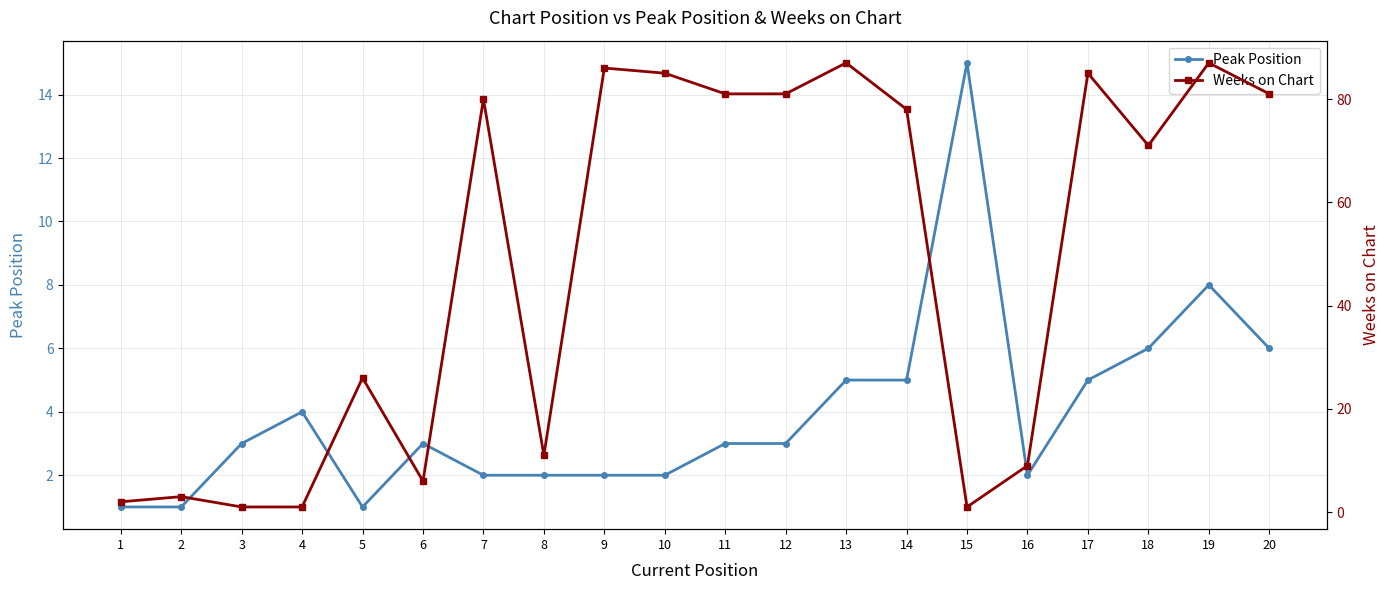

At which category is the sum across all series the highest?

19